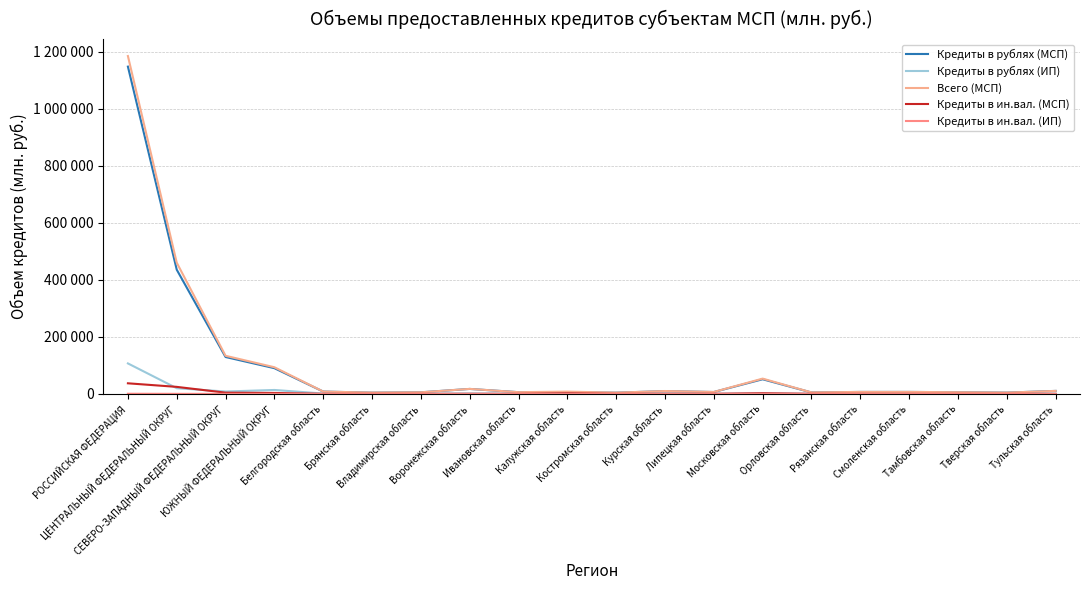

Which series has the widest spread of values?

Всего (МСП)